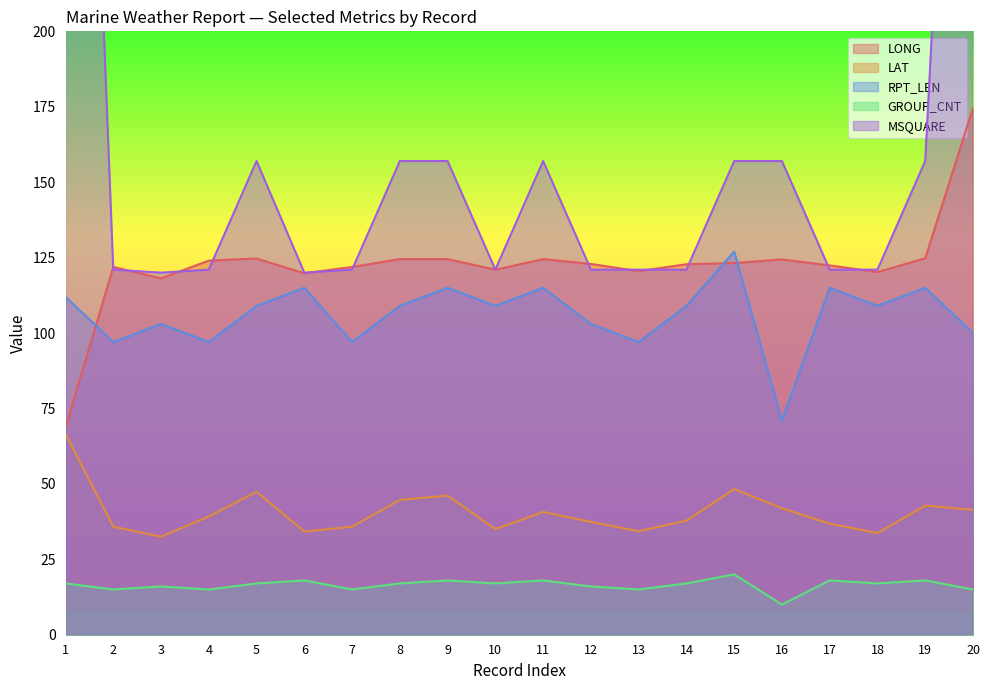

At which label does RPT_LEN reach its peak?

15